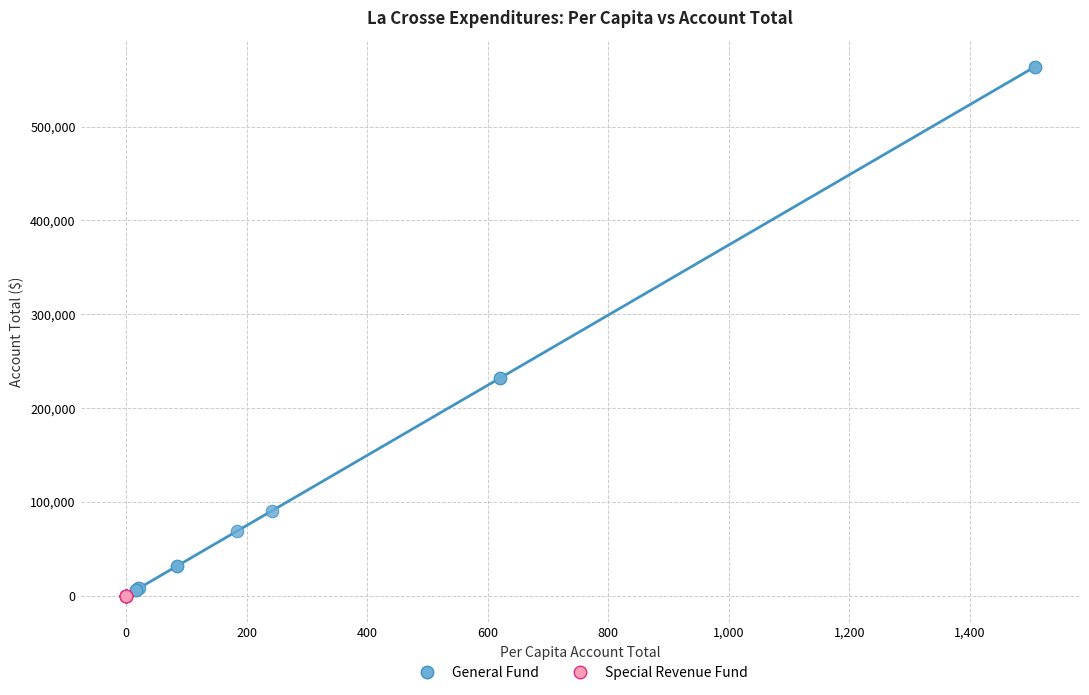

Which series contains the highest Y value?

General Fund